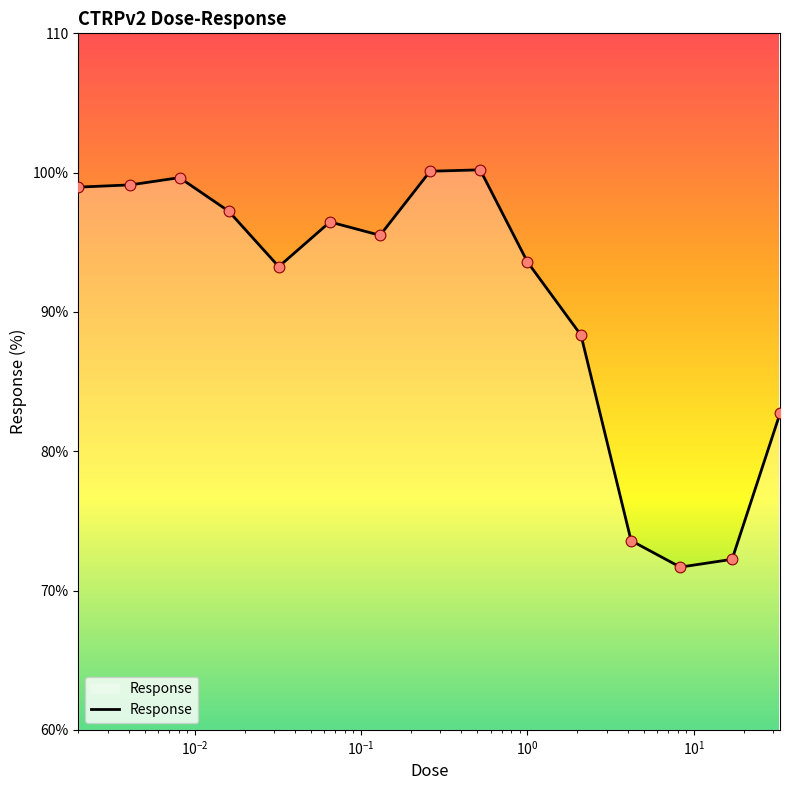

Is this an area chart (filled region under the line)?

Yes